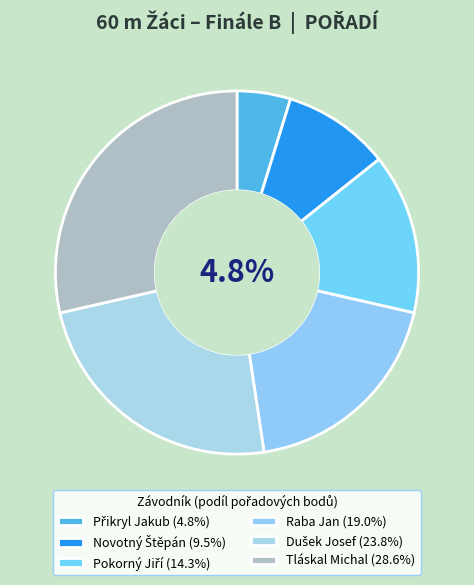

Is it true that Pokorný Jiří is 21% of the pie?

False